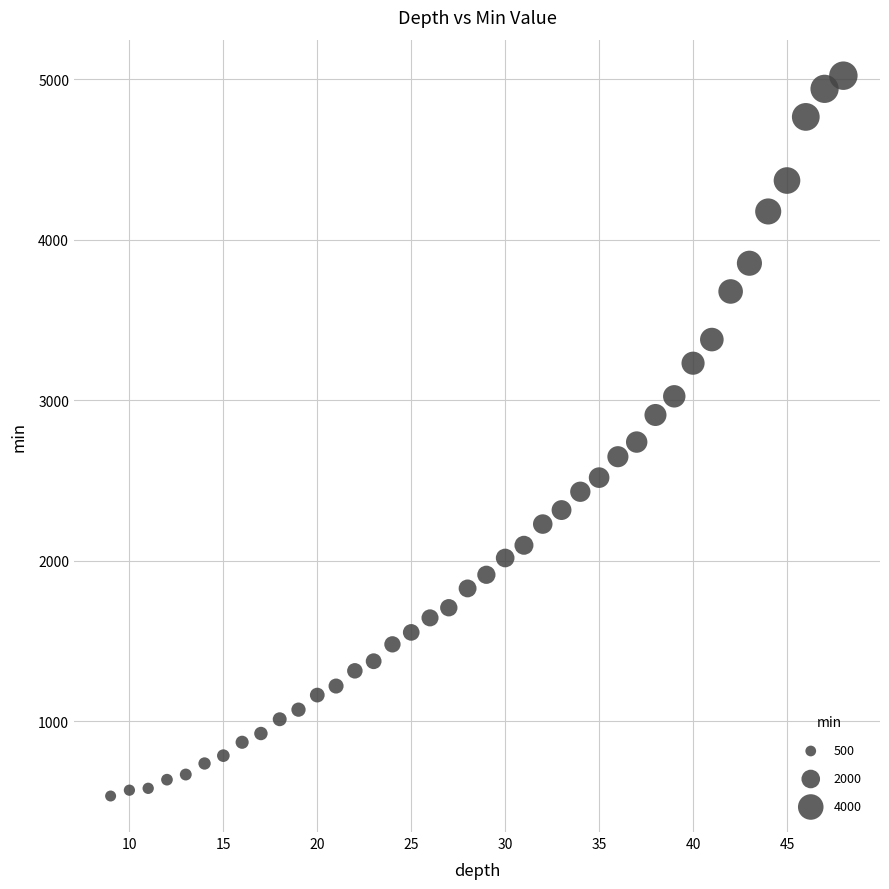

What is the range of X values (max minus min)?

39.0